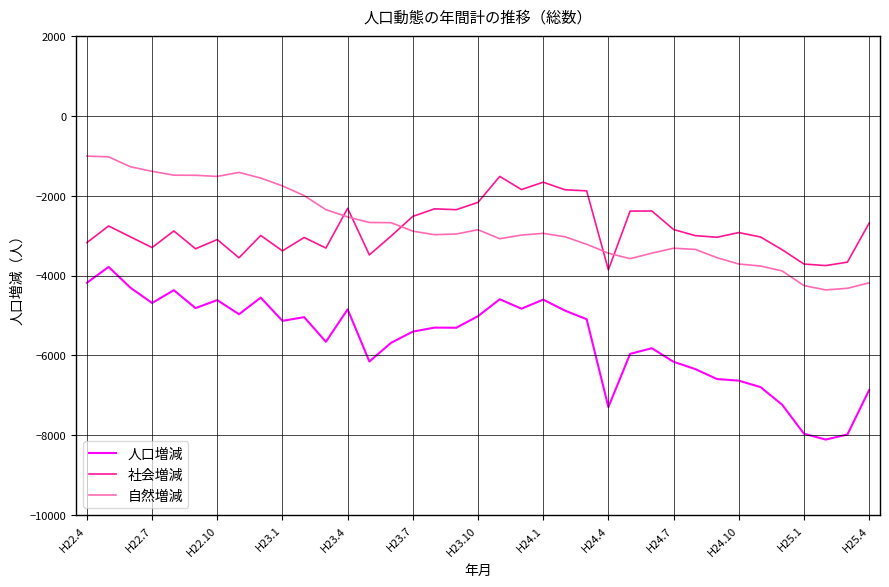

What is the maximum value shown in the chart?

-1006